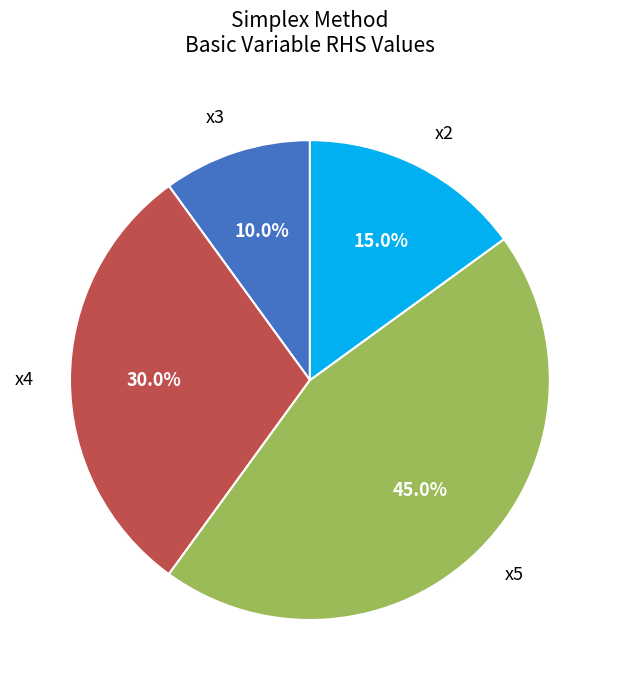

Between x5 and x4, which is larger?

x5